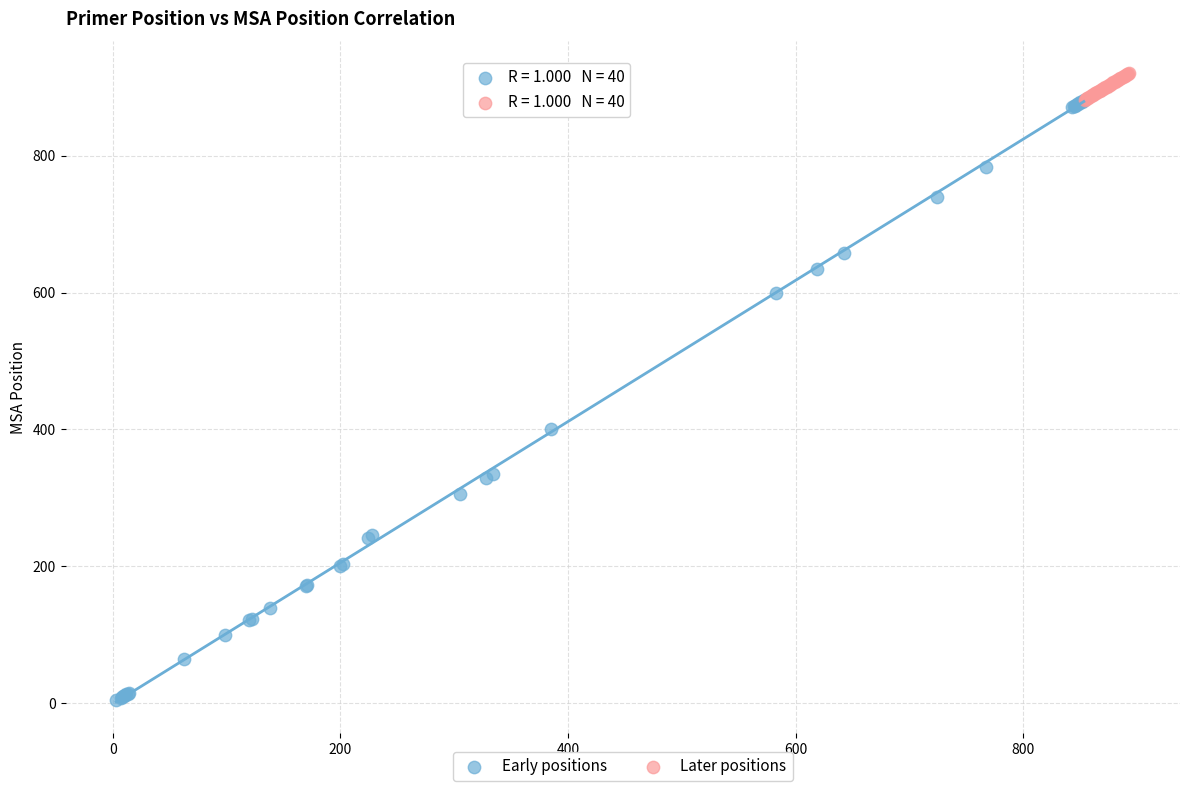

Which series reaches the minimum Y coordinate?

Early positions